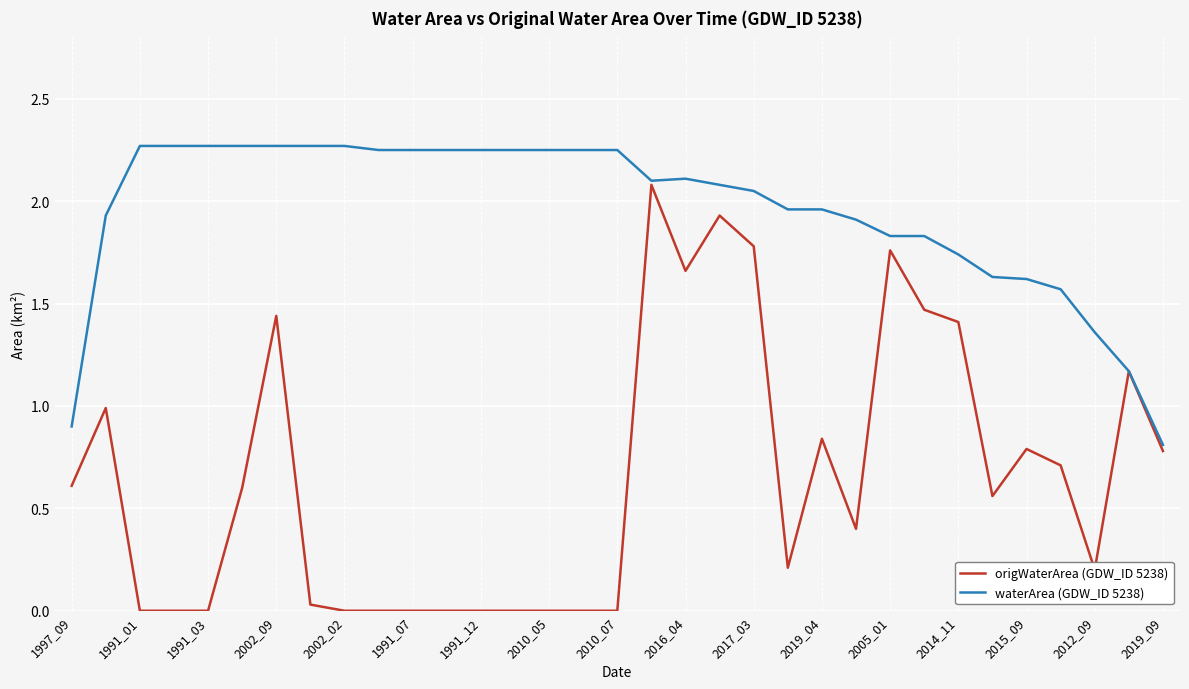

List the series in order of their overall mean, lowest first.

origWaterArea (GDW_ID 5238), waterArea (GDW_ID 5238)